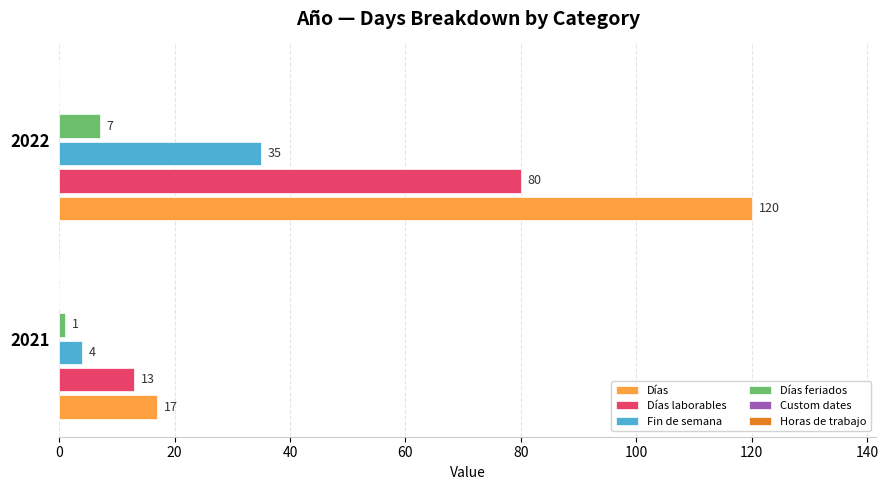

Which series has the largest range (max minus min)?

Días